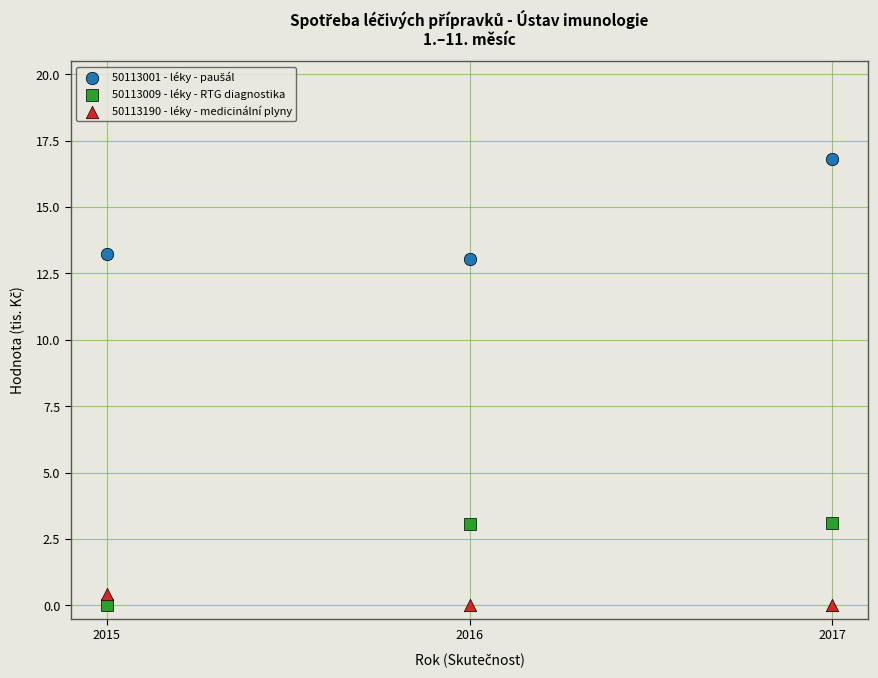

Across all data points, what is the average Y value?

5.5